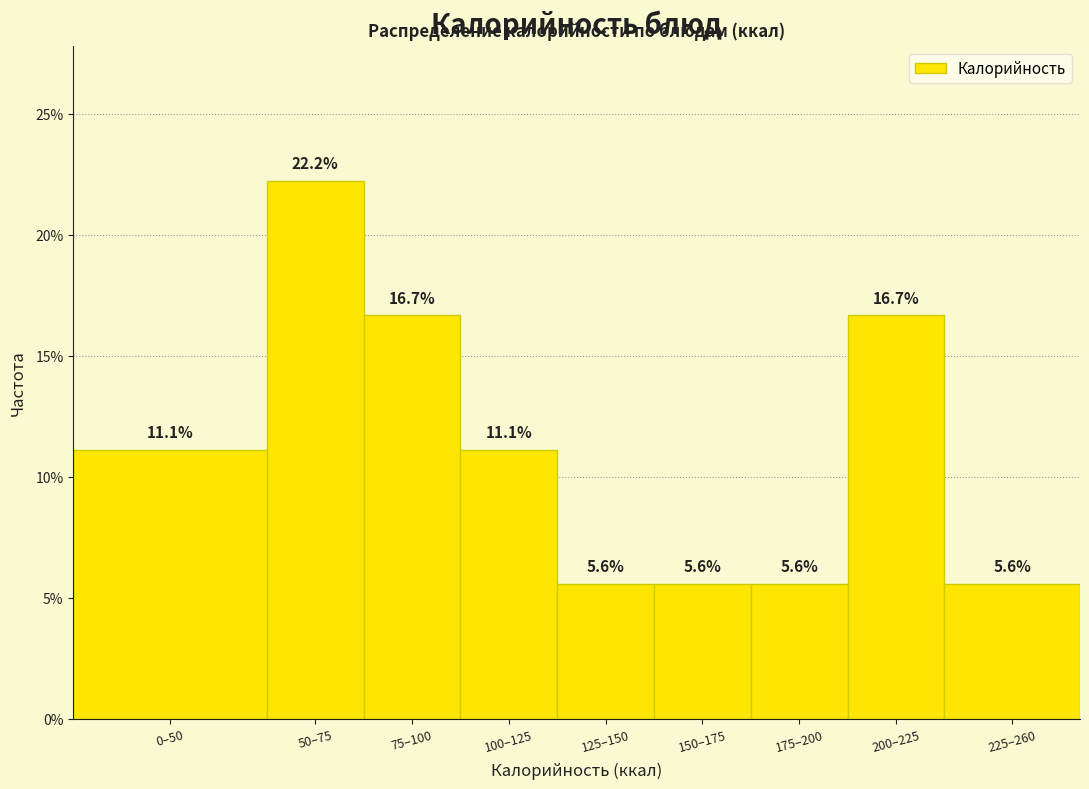

Reading left to right, transcribe all the data shown in this chart.

11.1	22.2	16.7	11.1	5.6	5.6	5.6	16.7	5.6